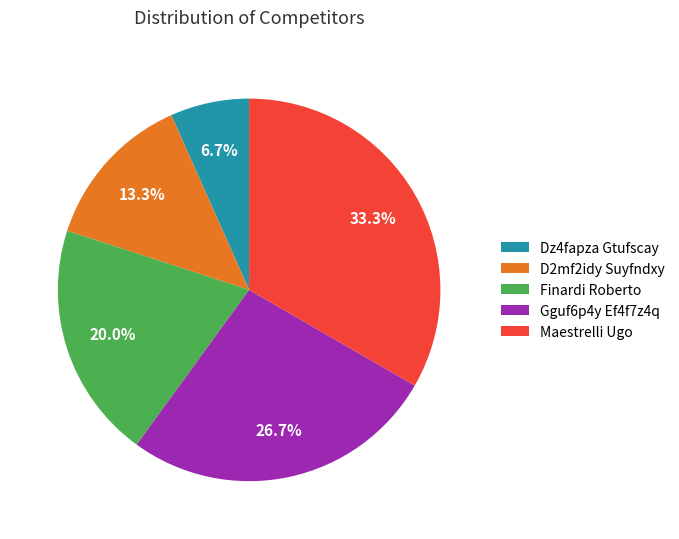

The Maestrelli Ugo slice represents 33% of the pie. True or false?

True